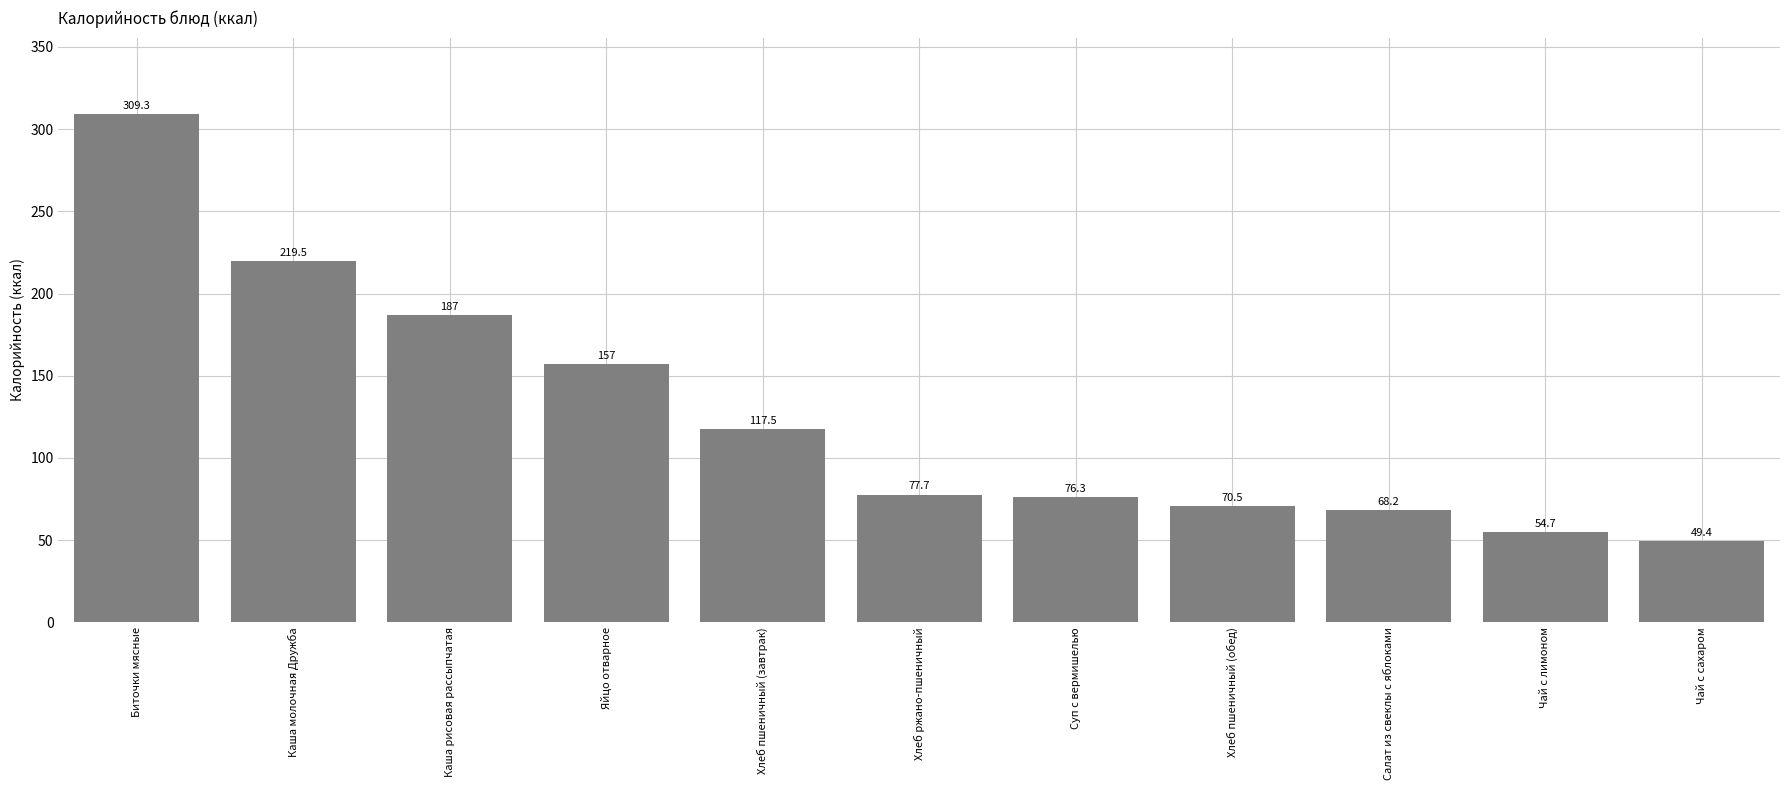

Which category has the highest value across all series?

Биточки мясные